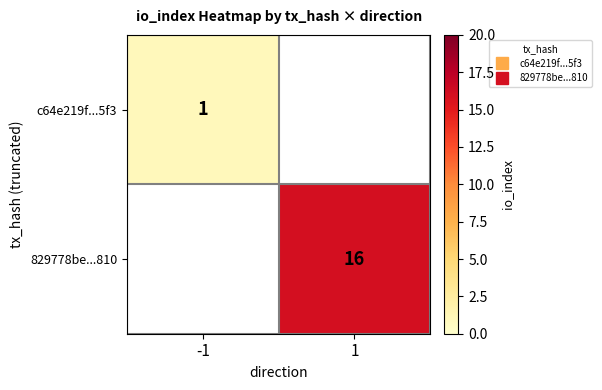

Which series has the largest range (max minus min)?

c64e219f...5f3